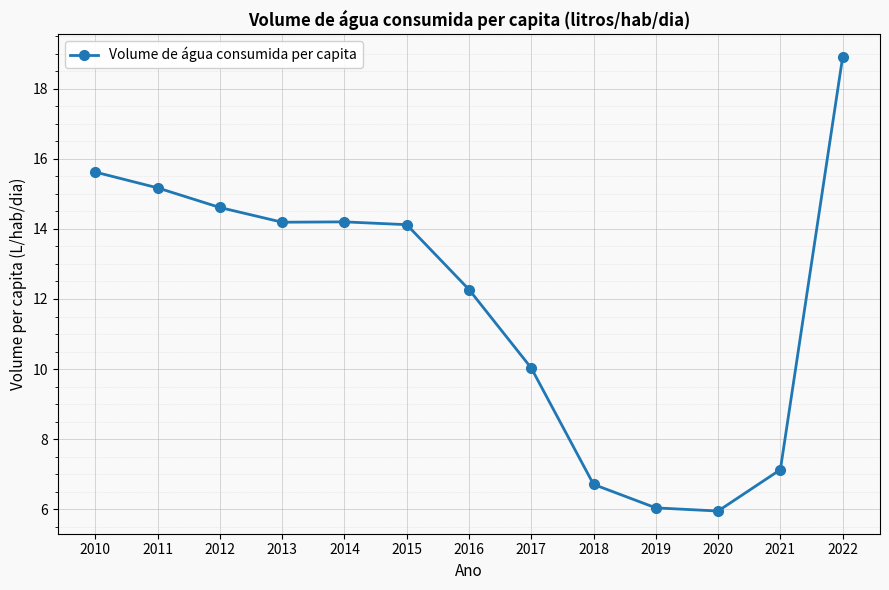

Reading left to right, list all the values displayed in this chart.

2010=15.6	2011=15.2	2012=14.6	2013=14.2	2014=14.2	2015=14.1	2016=12.3	2017=10.0	2018=6.7	2019=6.0	2020=6.0	2021=7.1	2022=18.9